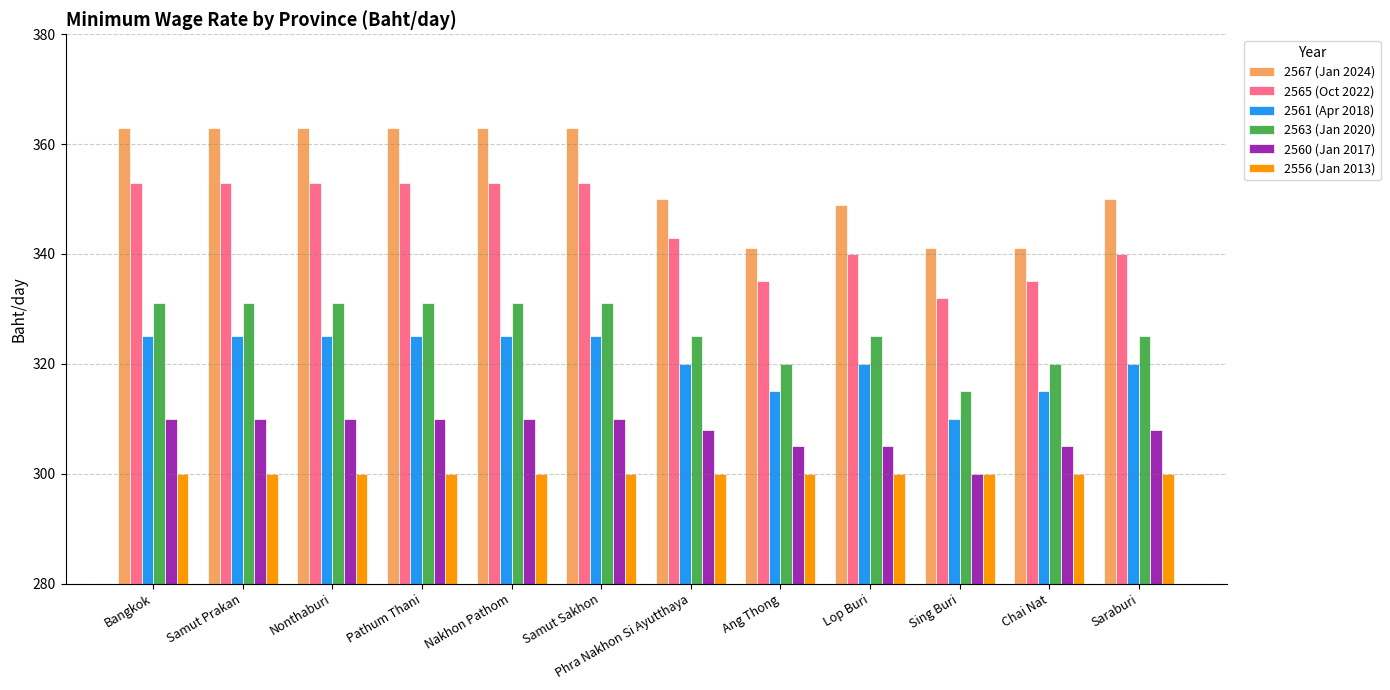

What is the total value across all series at Samut Sakhon?

1982